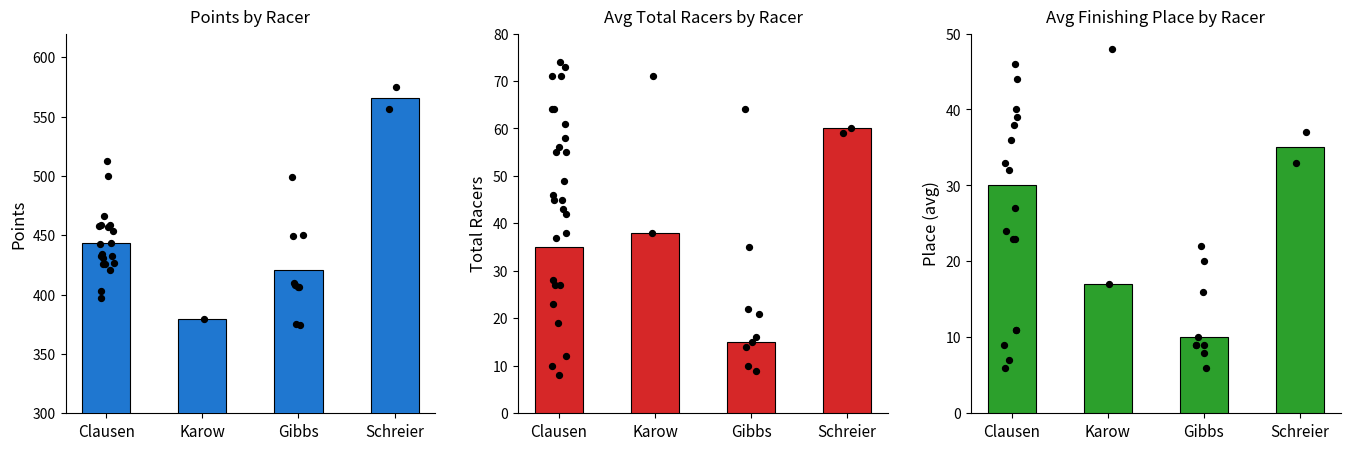

Which series has the widest spread of Y values?

Points